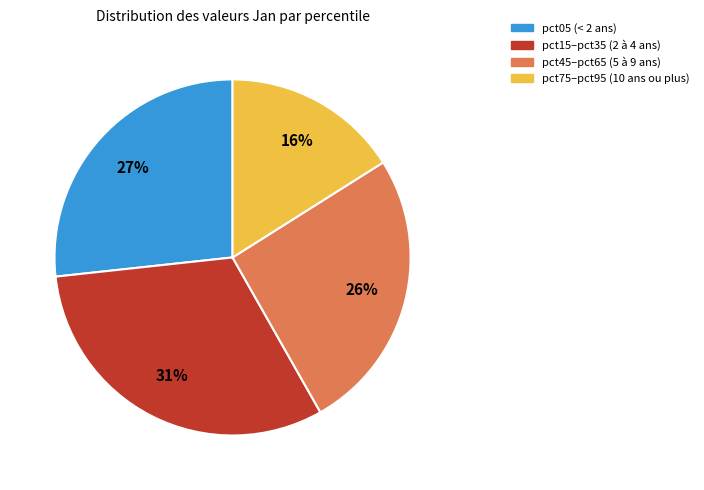

Does any single category account for the majority?

No